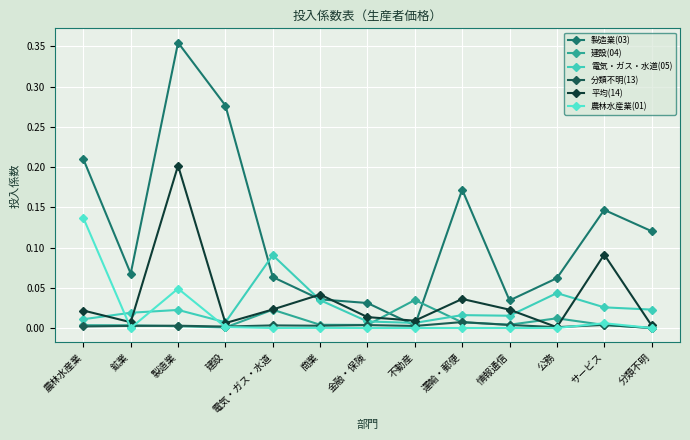

Between which two adjacent categories do 製造業(03) and 建設(04) first intersect?

金融・保険 and 不動産